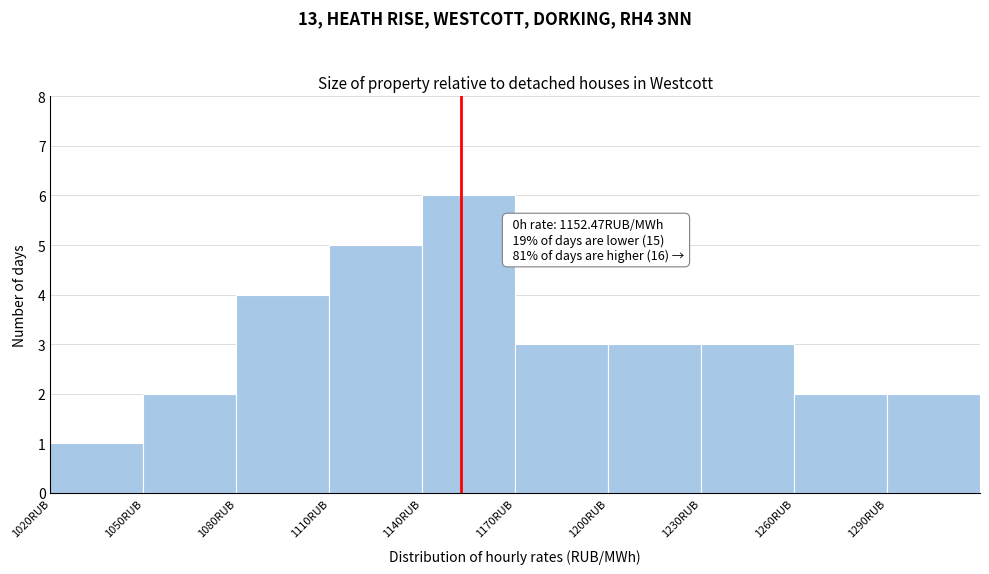

Over which range of the x-axis is the bar tallest?

1140 to 1170